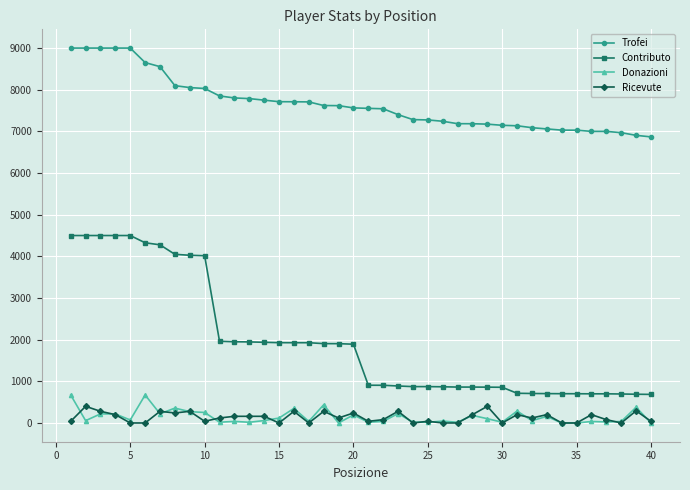

Which series has the largest range (max minus min)?

Contributo